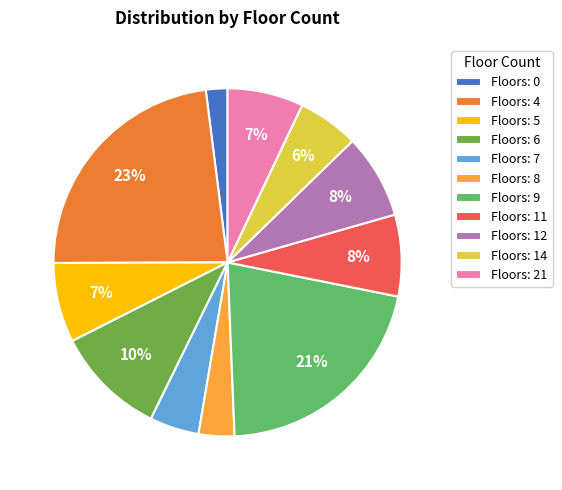

Between Floors: 21 and Floors: 6, which is larger?

Floors: 6